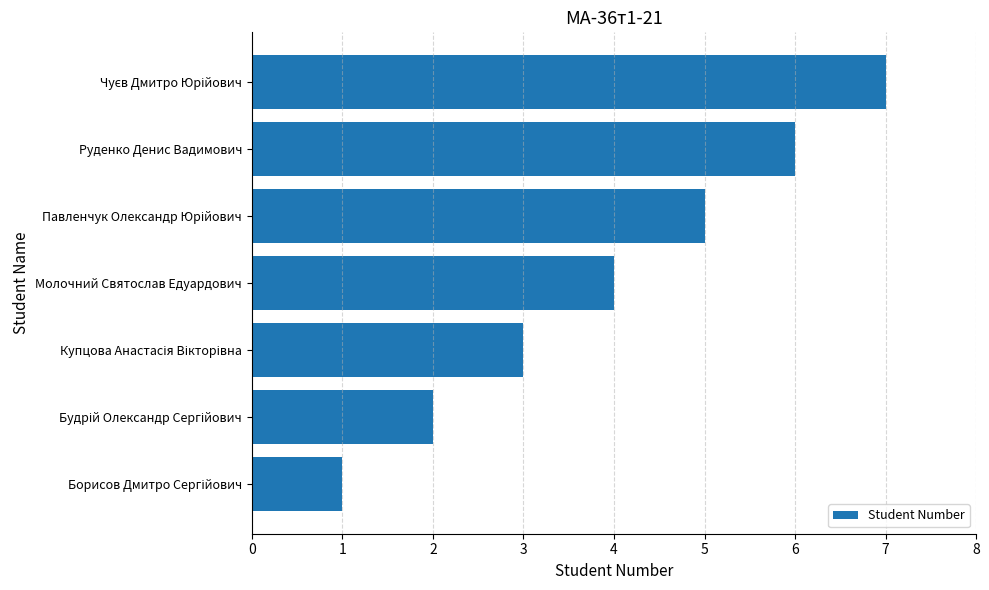

What is the difference between the maximum and minimum values?

6